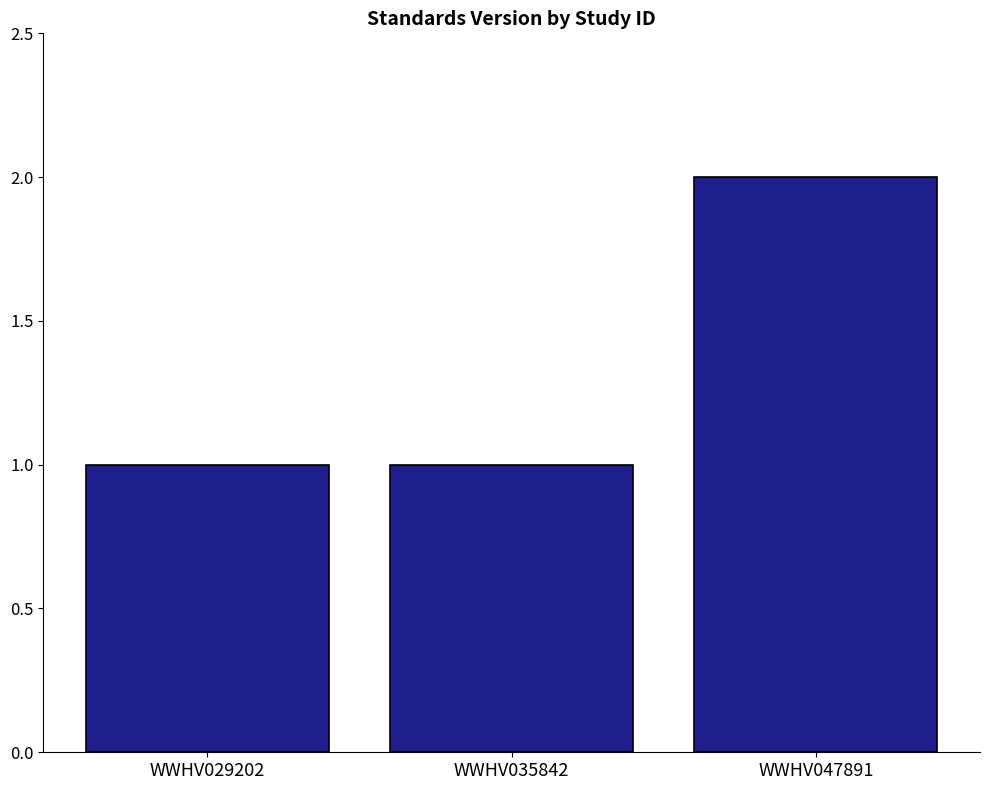

The value at WWHV035842 is 0. True or false?

False